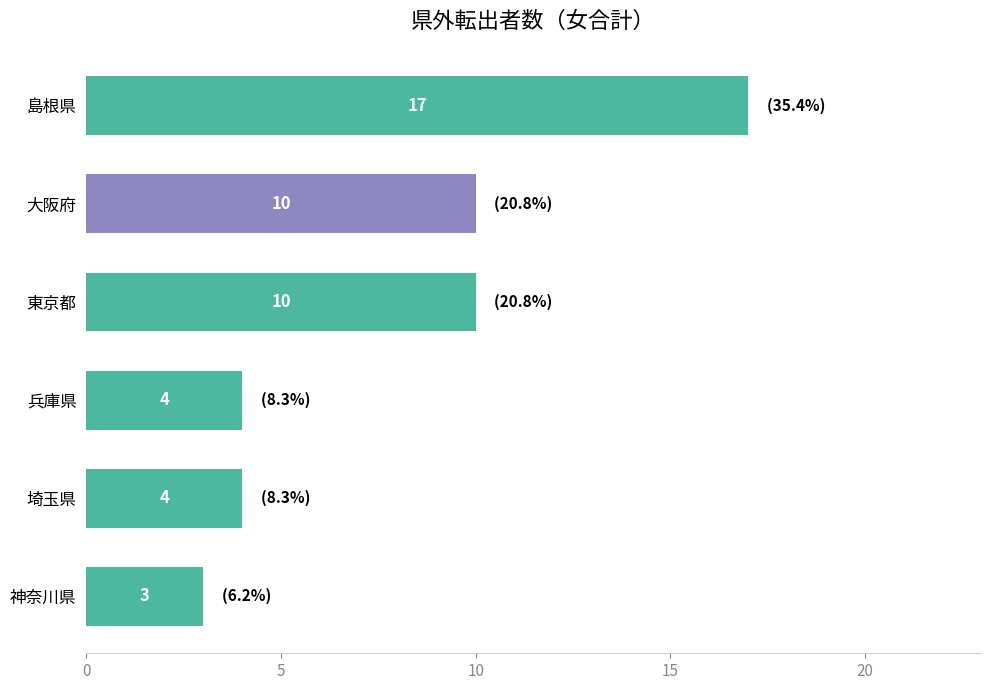

Reading top to bottom, what are all the values shown in this chart?

島根県=17	大阪府=10	東京都=10	兵庫県=4	埼玉県=4	神奈川県=3